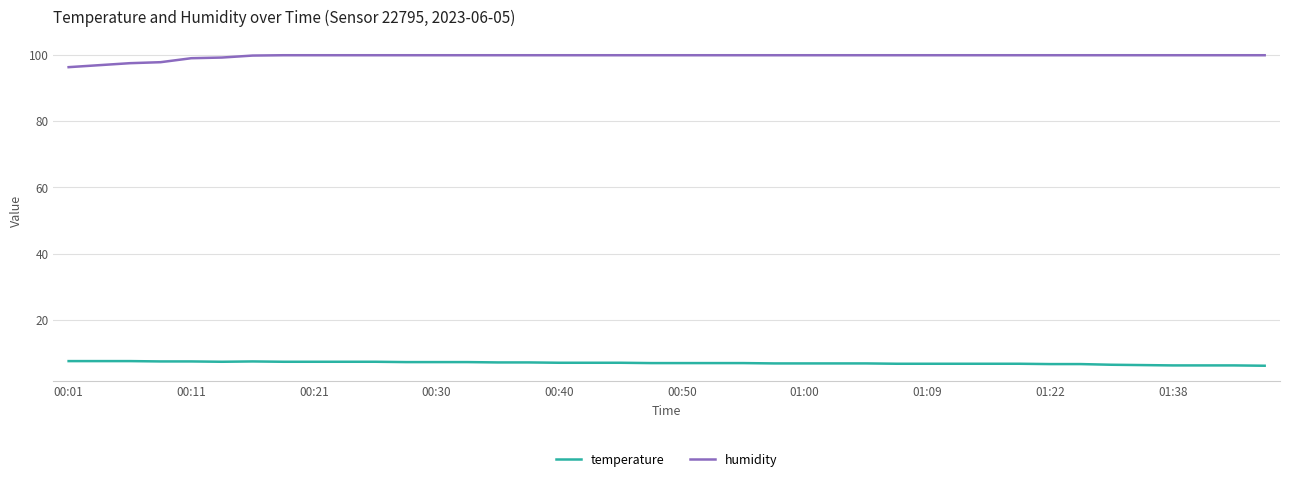

What is the average value of the humidity series?

99.6